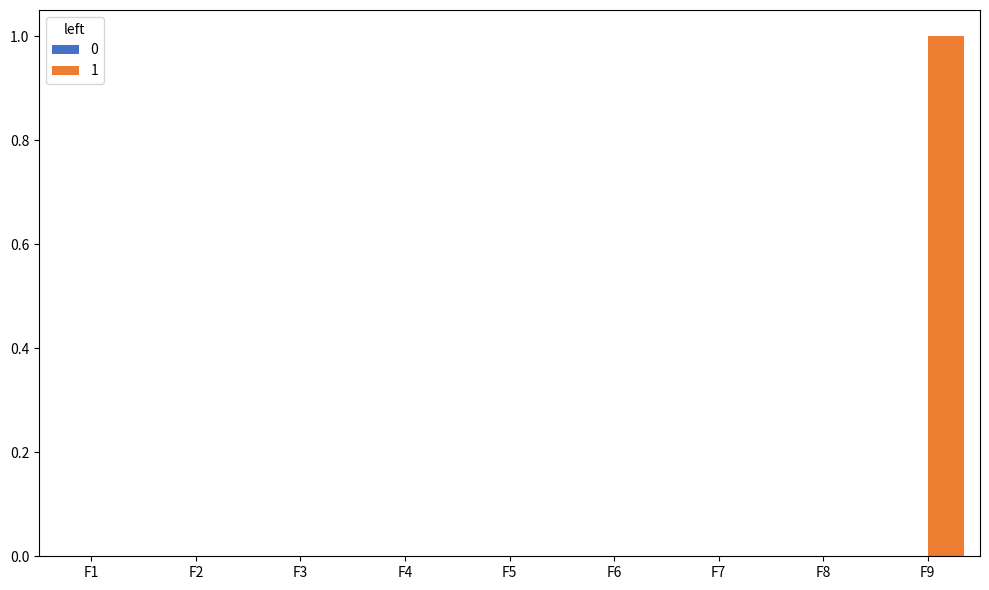

What is the greatest value displayed?

1